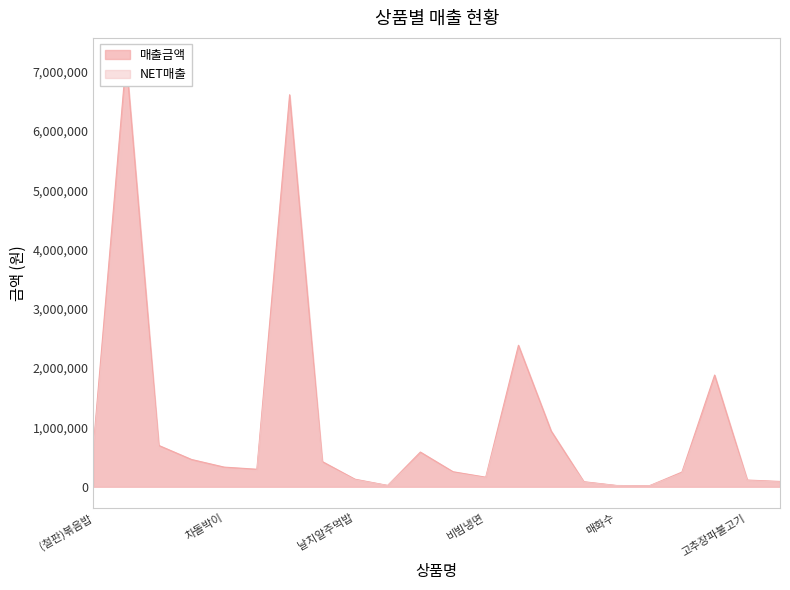

What is the difference between the maximum and minimum values in the NET매출 series?

6540455